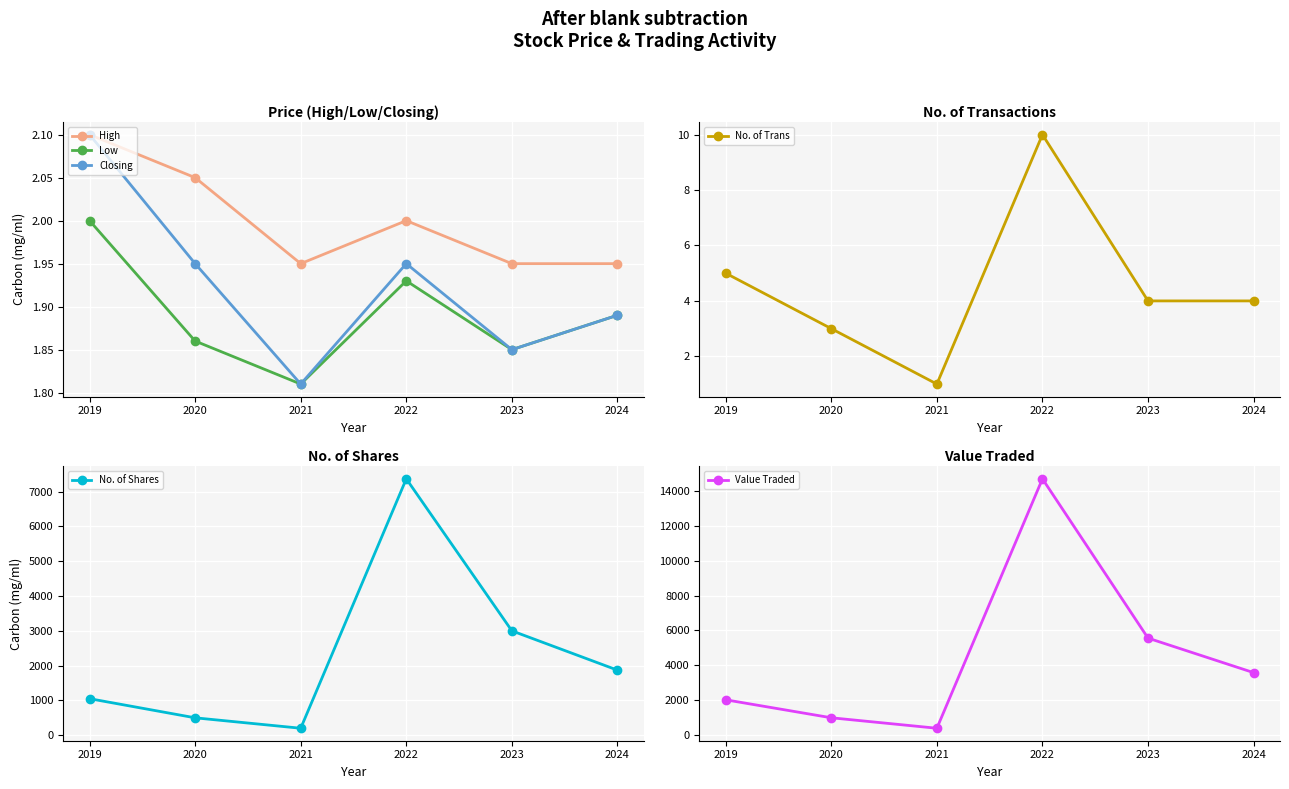

Reading right to left, extract all data points from this chart.

High: 1.9	1.9	2.0	1.9	2.0	2.1
Low: 1.9	1.9	1.9	1.8	1.9	2.0
Closing: 1.9	1.9	1.9	1.8	1.9	2.1
No. of Trans: 4.0	4.0	10.0	1.0	3.0	5.0
No. of Shares: 1870.0	3000.0	7369.0	200.0	500.0	1050.0
Value Traded: 3564.0	5550.0	14720.0	362.0	965.0	2000.0